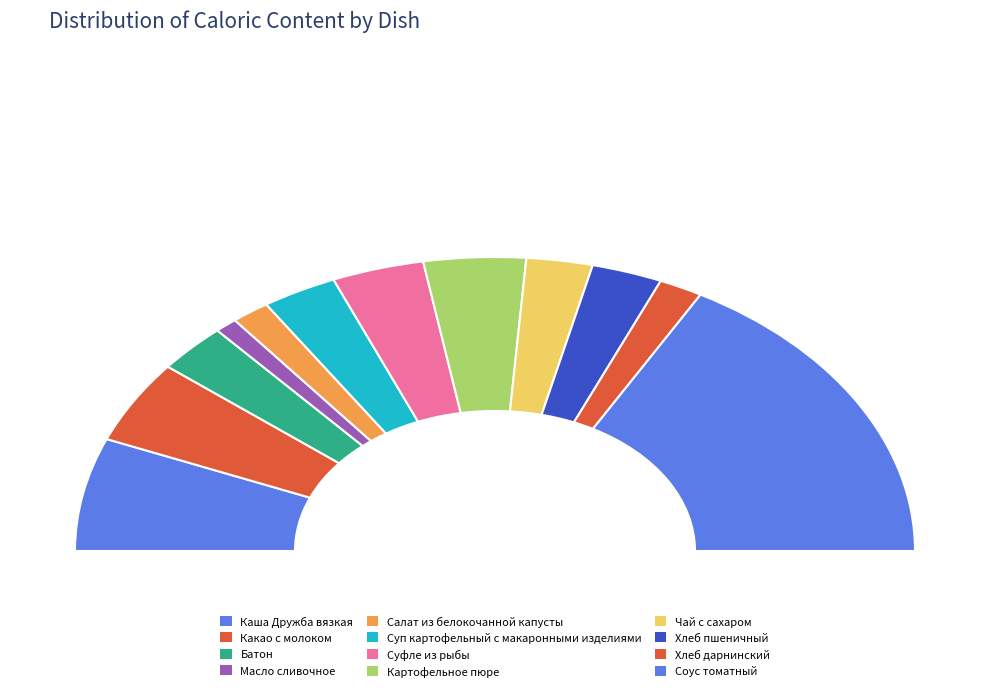

Count the number of slices in the pie.

12